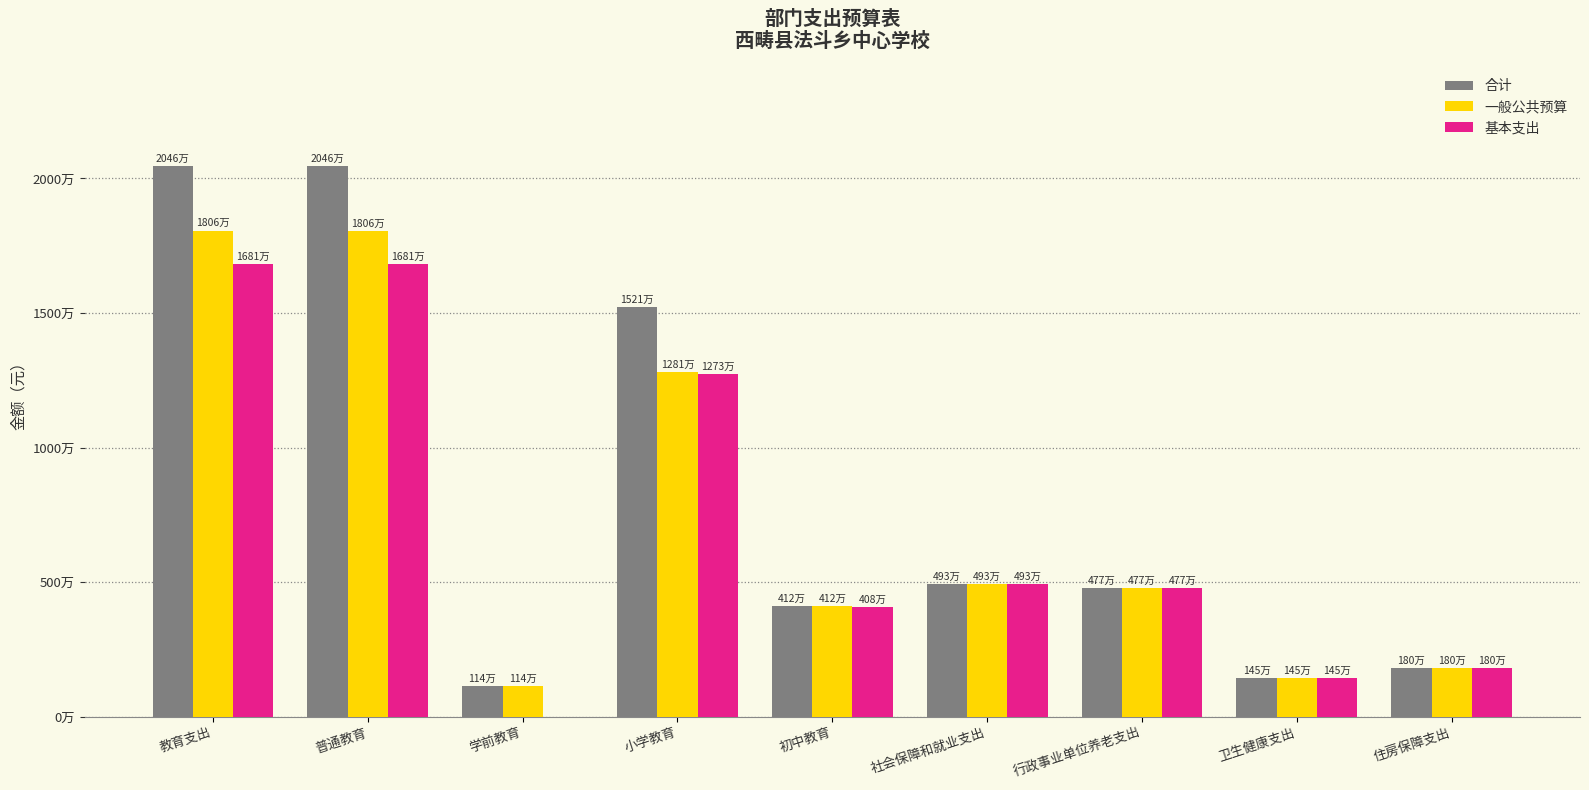

Are the bars grouped side by side (vs. stacked)?

Yes